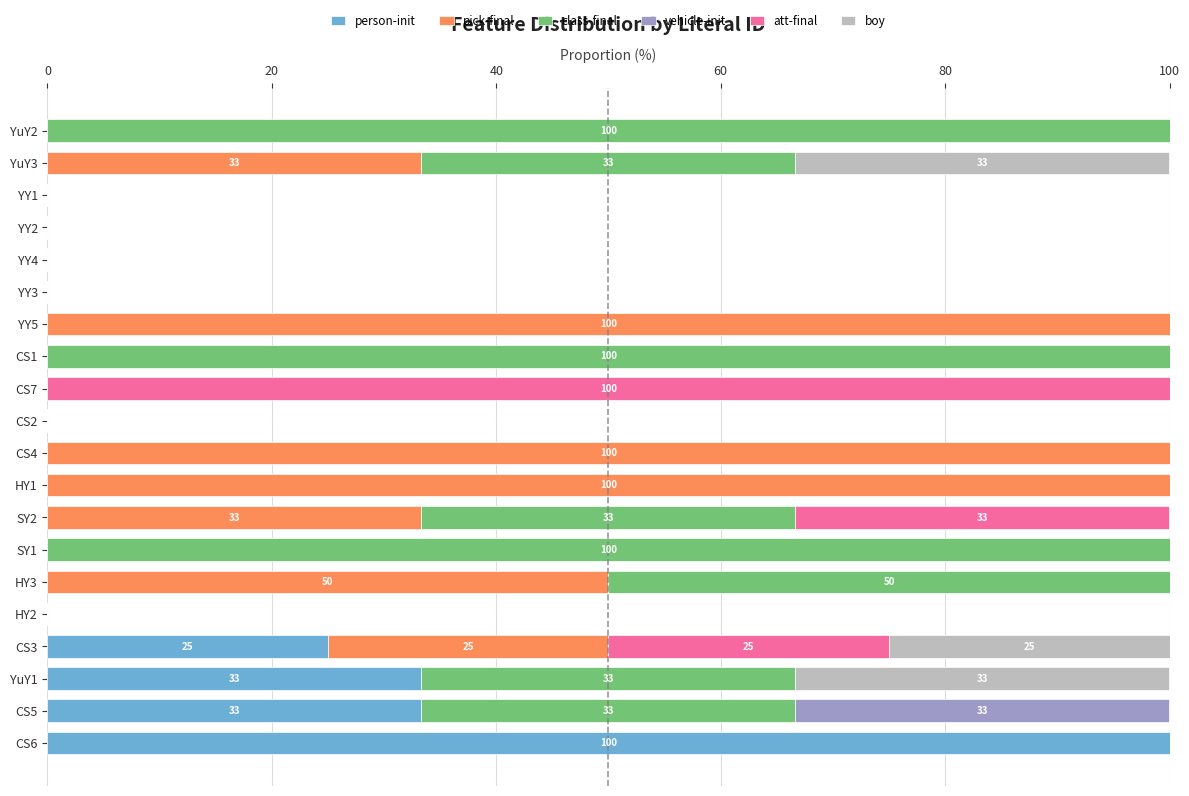

What is the highest value of the person-init series?

100.0